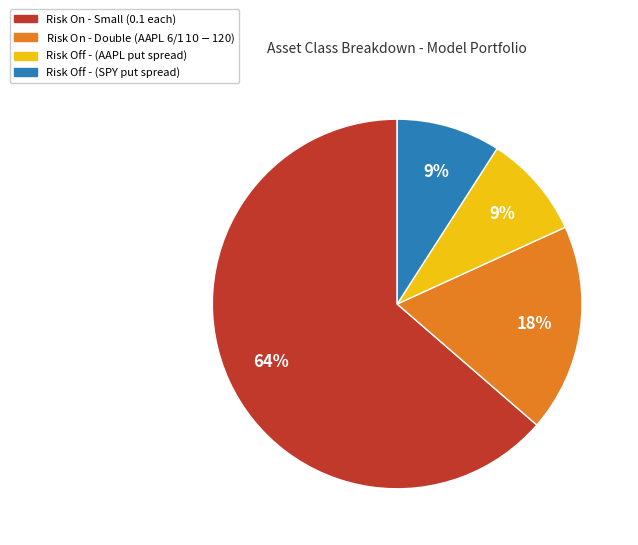

Is there any slice that represents more than half of the pie?

Yes